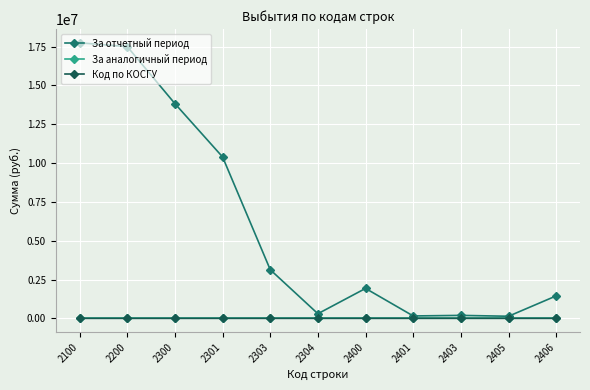

What is the maximum value for За отчетный период?

17743411.6